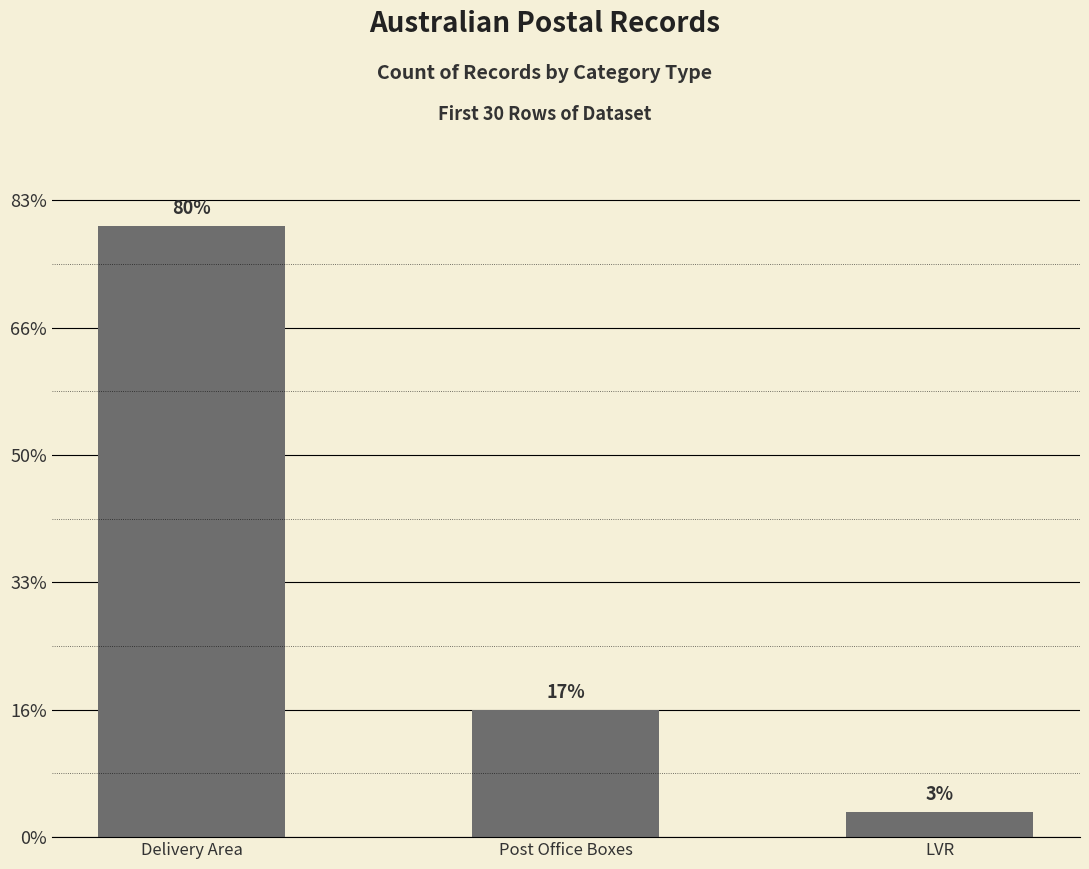

List the labels in order of value, smallest first.

LVR, Post Office Boxes, Delivery Area